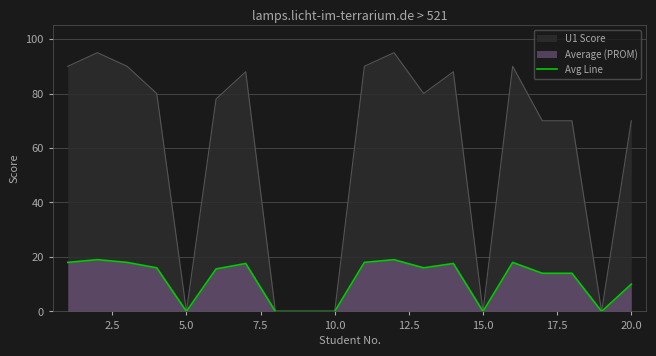

What is the maximum value shown in the chart?

95.0